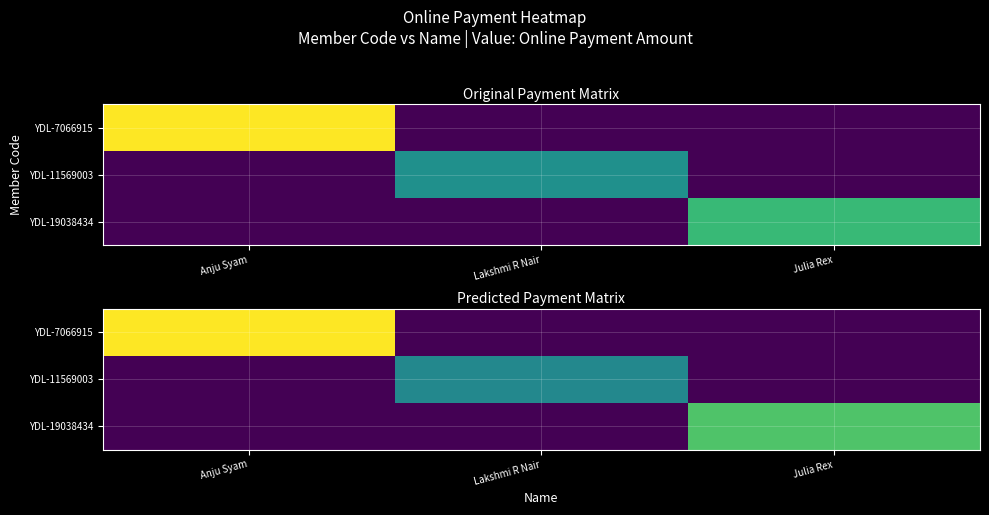

Is the value of YDL-7066915 at Julia Rex greater than the value of YDL-11569003 at Julia Rex?

No